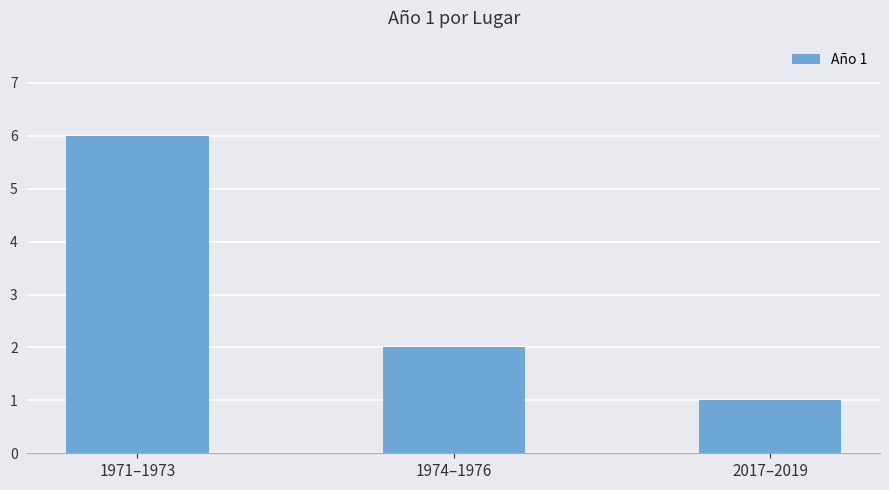

Reading left to right, extract all data points from this chart.

1971–1973=6	1974–1976=2	2017–2019=1